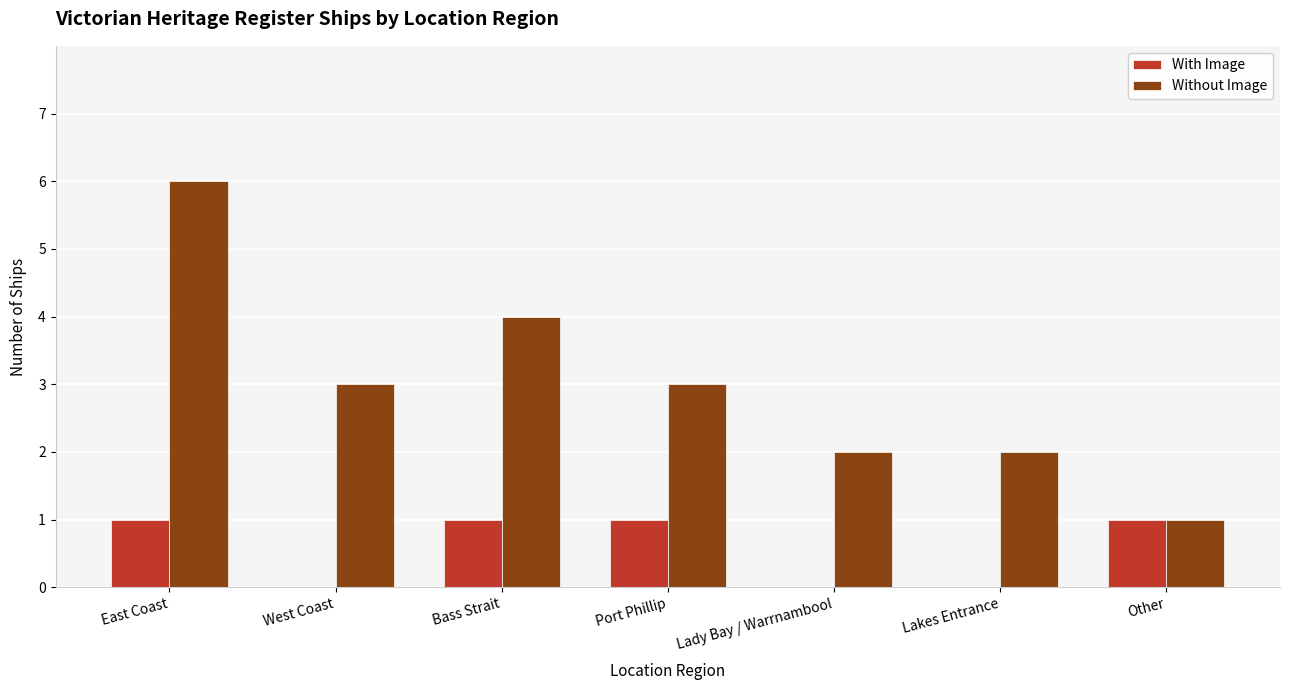

Is the value of With Image at Lady Bay / Warrnambool greater than the value of Without Image at East Coast?

No